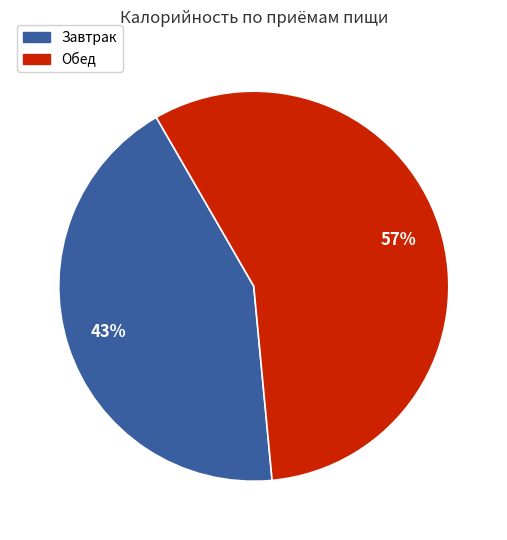

How many segments does this pie chart have?

2